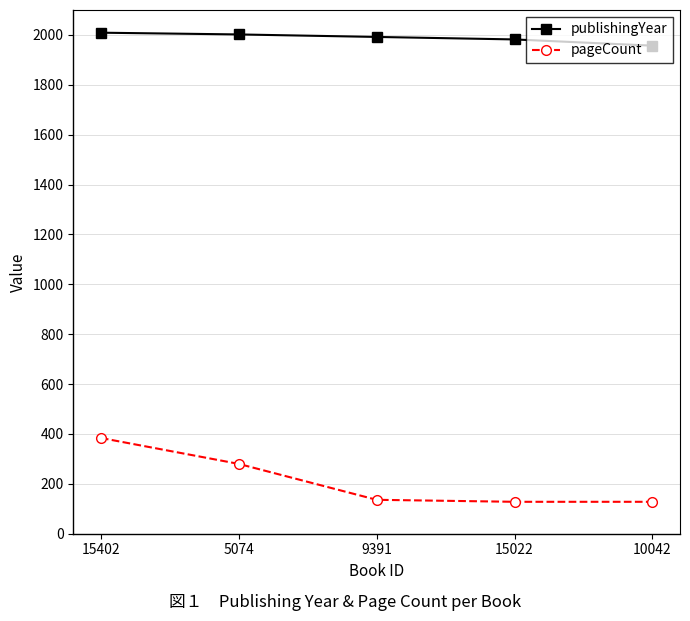

How many series are shown in this chart?

2